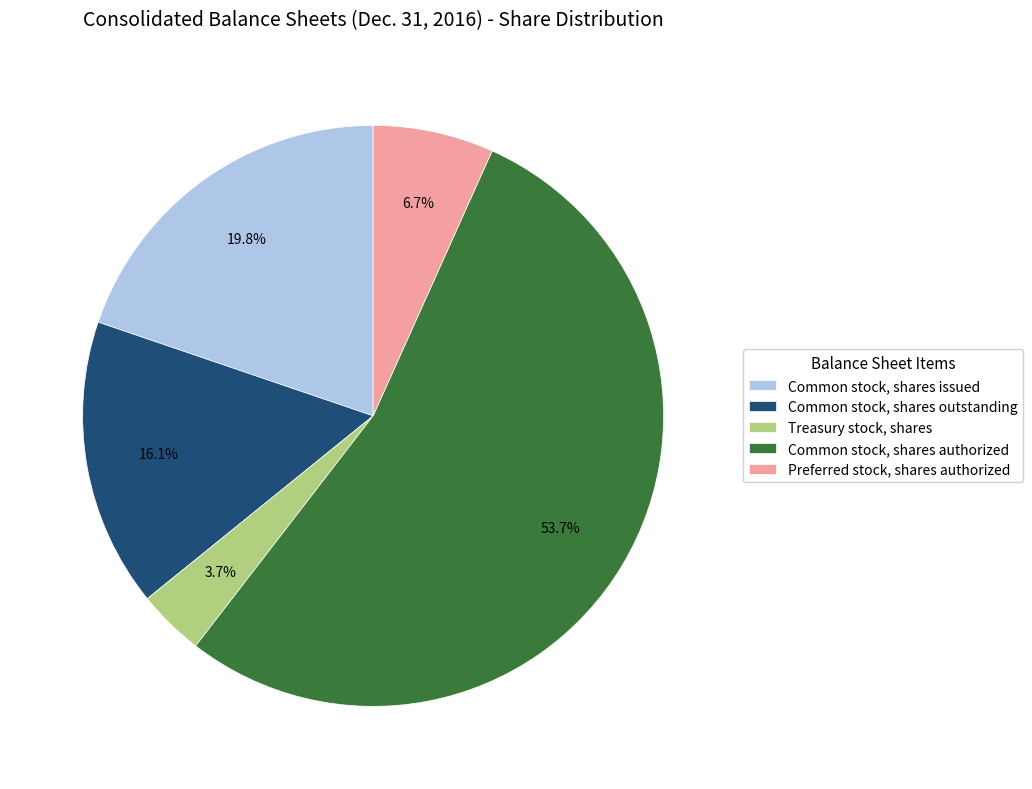

Does any single category account for the majority?

Yes